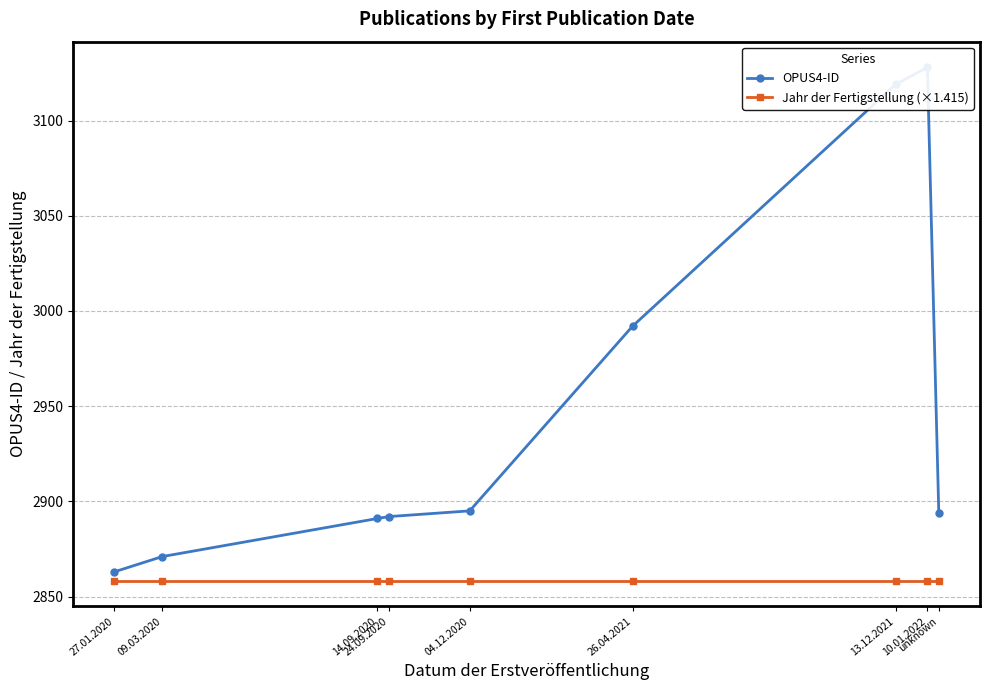

What is the label of the 5th point from the right?

04.12.2020